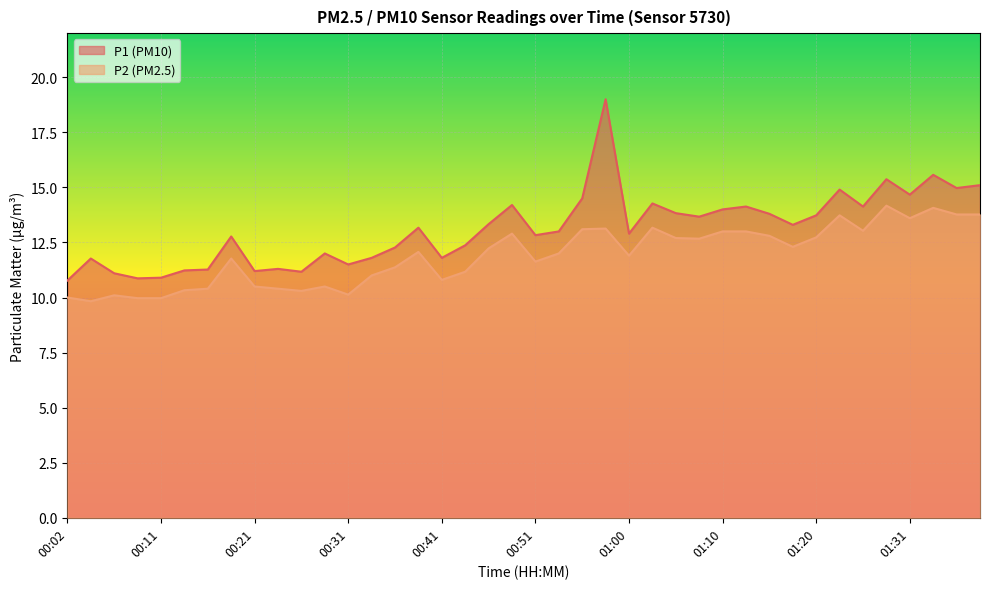

At which label does P2 reach its minimum?

00:04